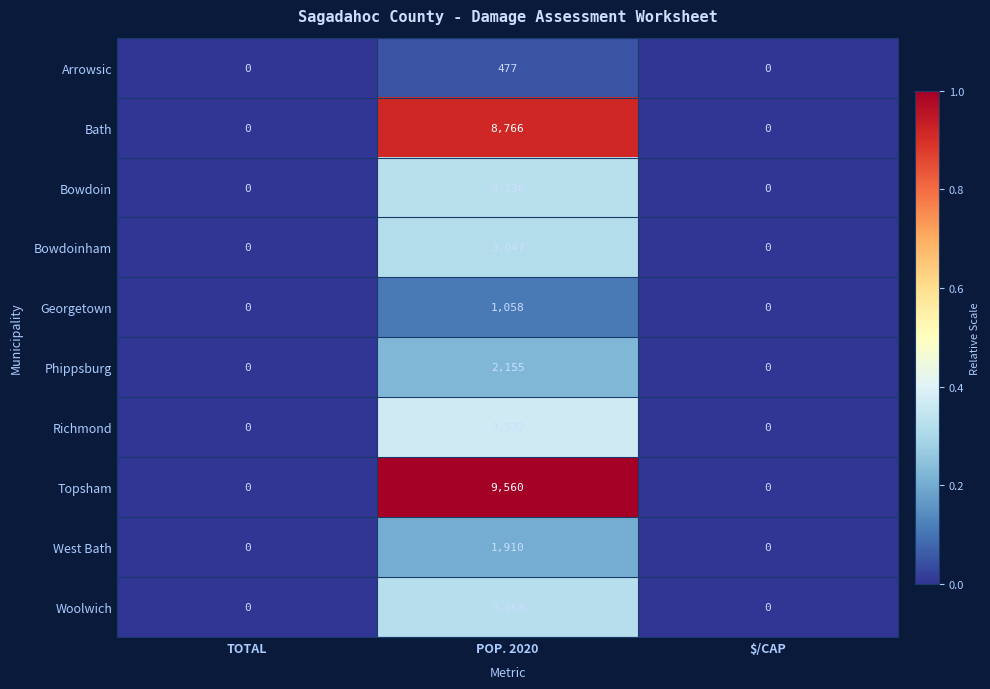

List the series in order of their peak value, highest first.

Topsham, Bath, Richmond, Bowdoin, Woolwich, Bowdoinham, Phippsburg, West Bath, Georgetown, Arrowsic